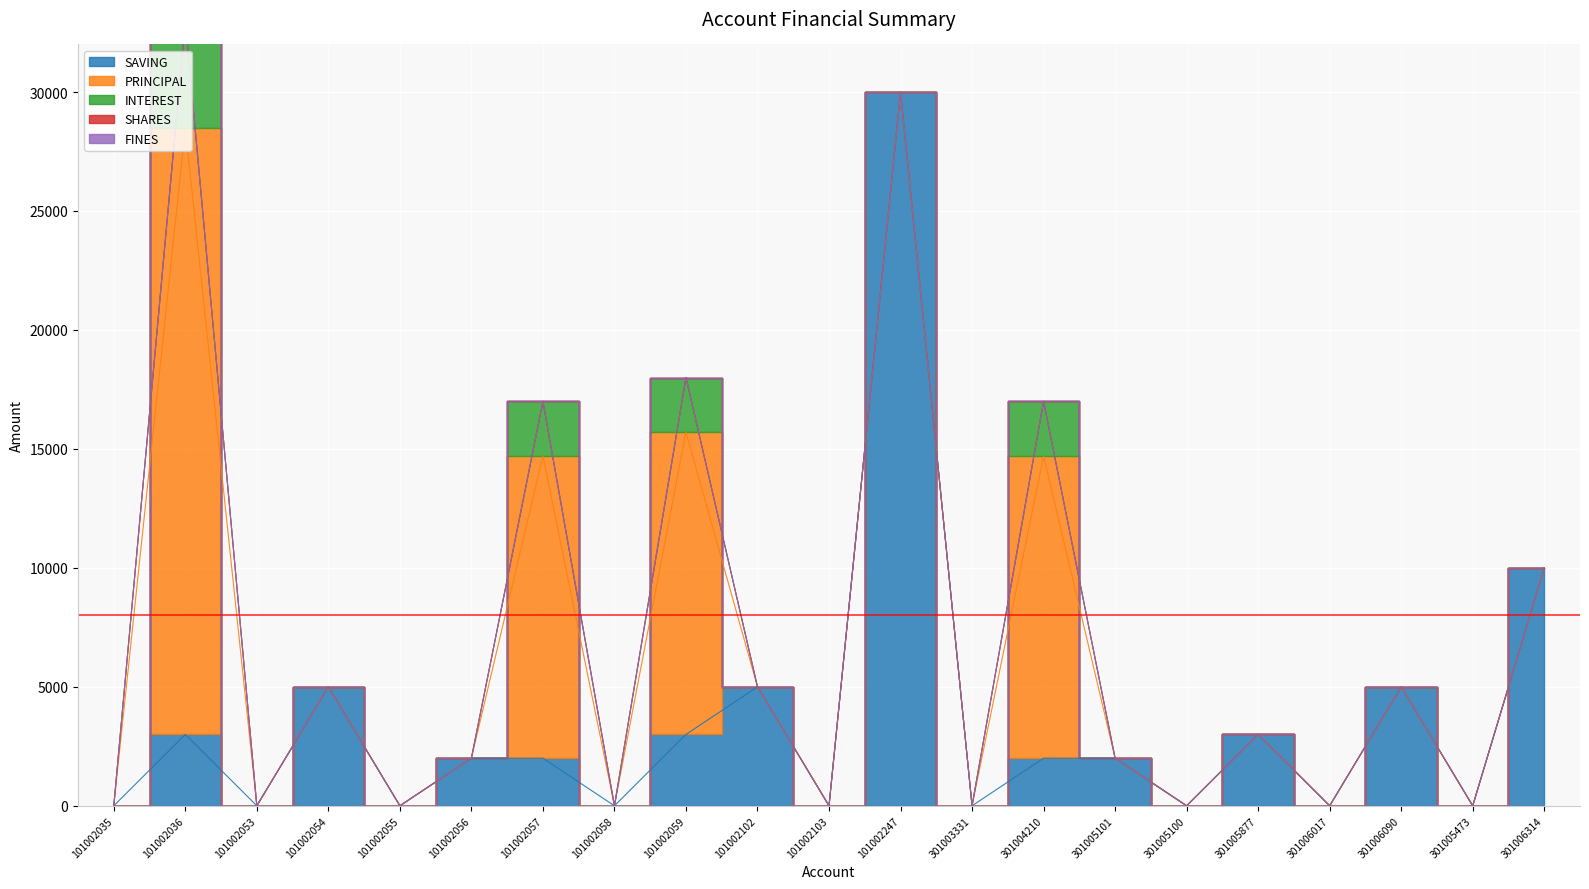

The FINES series shows 0 at 101002059. True or false?

True